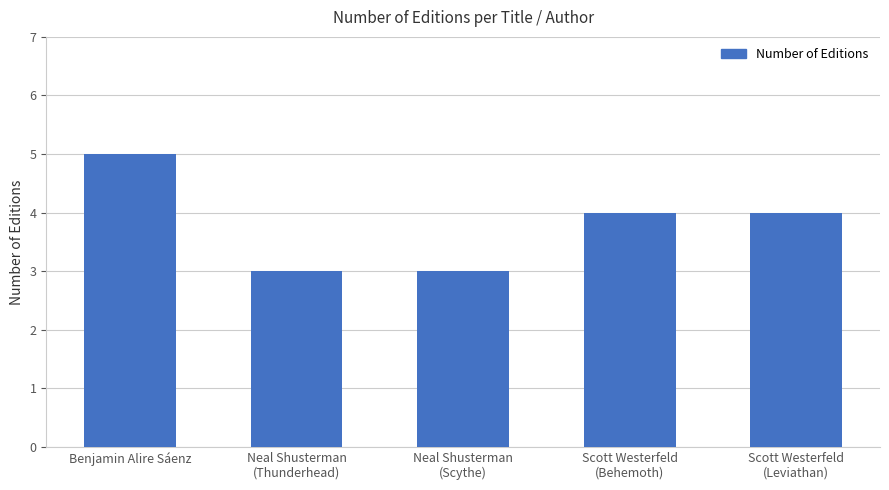

What is the smallest value displayed?

3